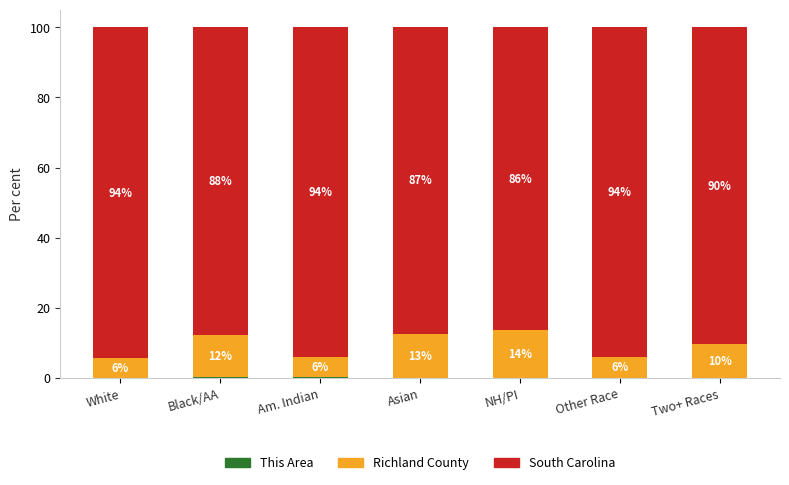

Which series has the largest total across all categories?

South Carolina